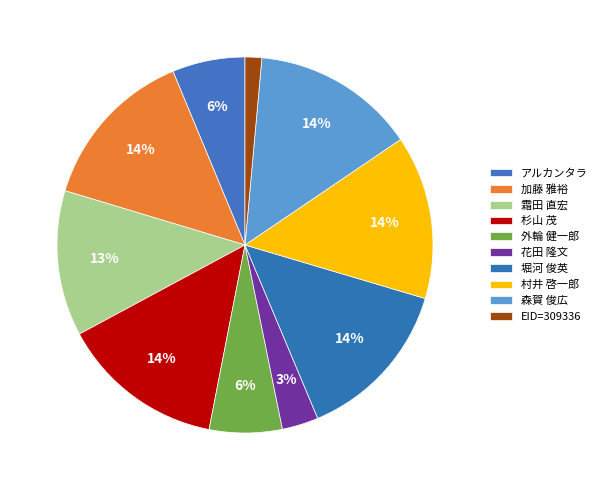

Count the number of slices in the pie.

10